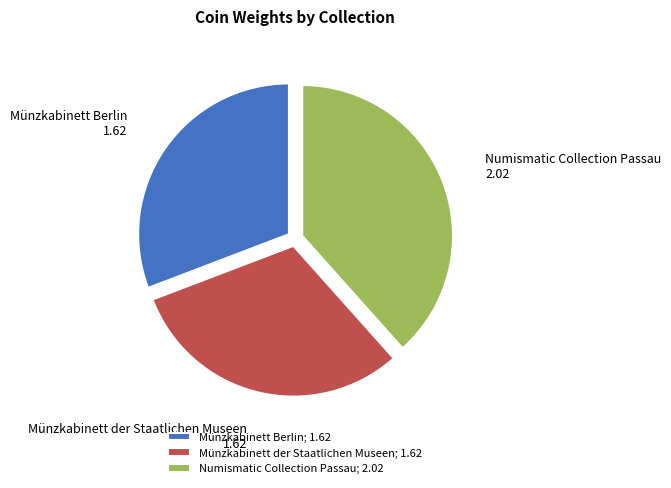

What is the largest slice in the pie chart?

Numismatic Collection Passau